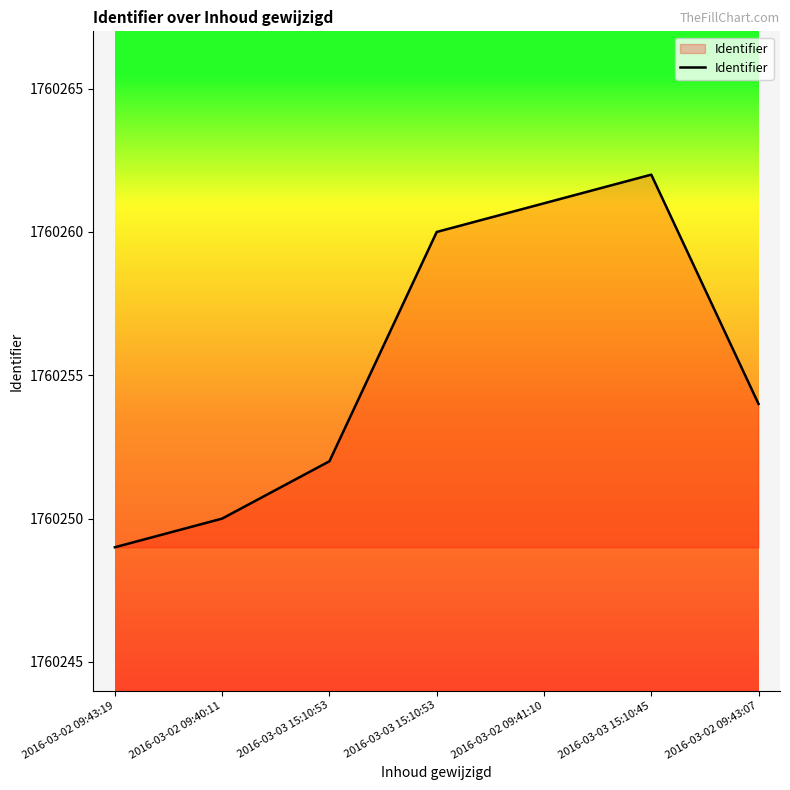

Does the chart display data point markers on the line(s)?

No